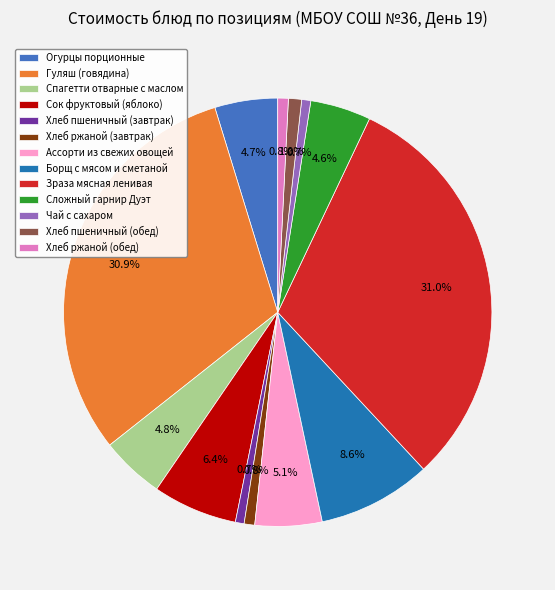

Which has a higher value, Сок фруктовый (яблоко) or Борщ с мясом и сметаной?

Борщ с мясом и сметаной